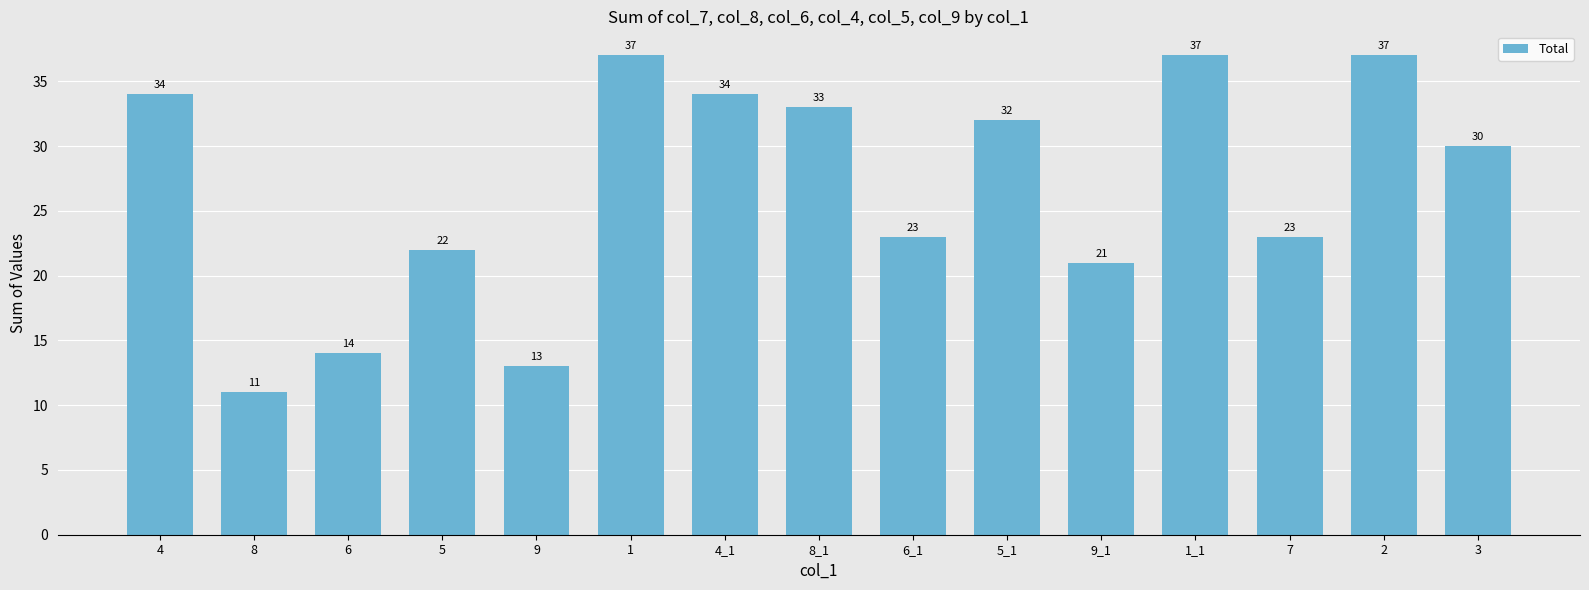

What position from the left is 4?

1